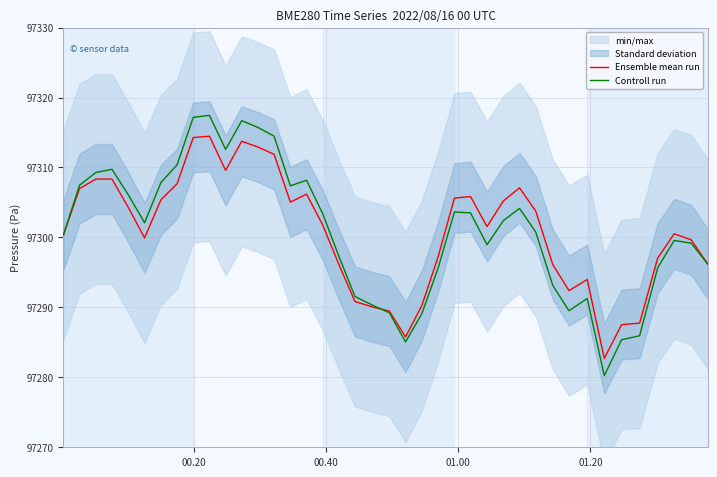

What is the maximum value for Ensemble mean run?

97314.5